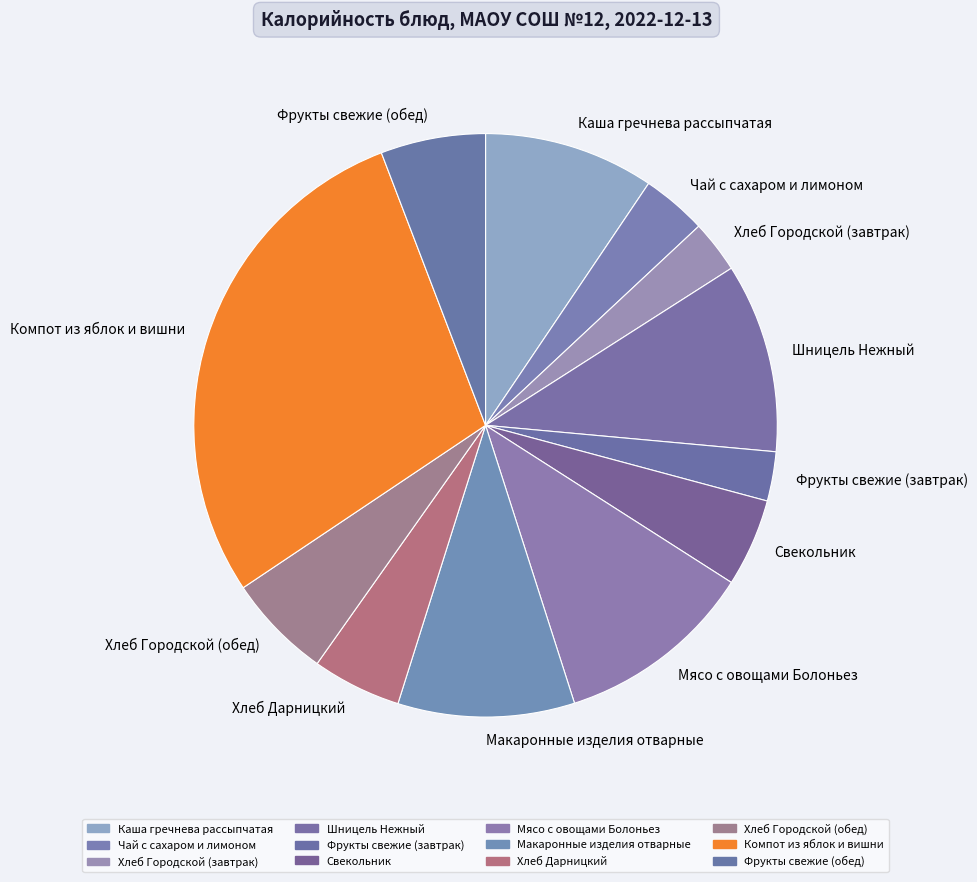

Is the sum of Каша гречнева рассыпчатая and Фрукты свежие (завтрак) greater than half?

No